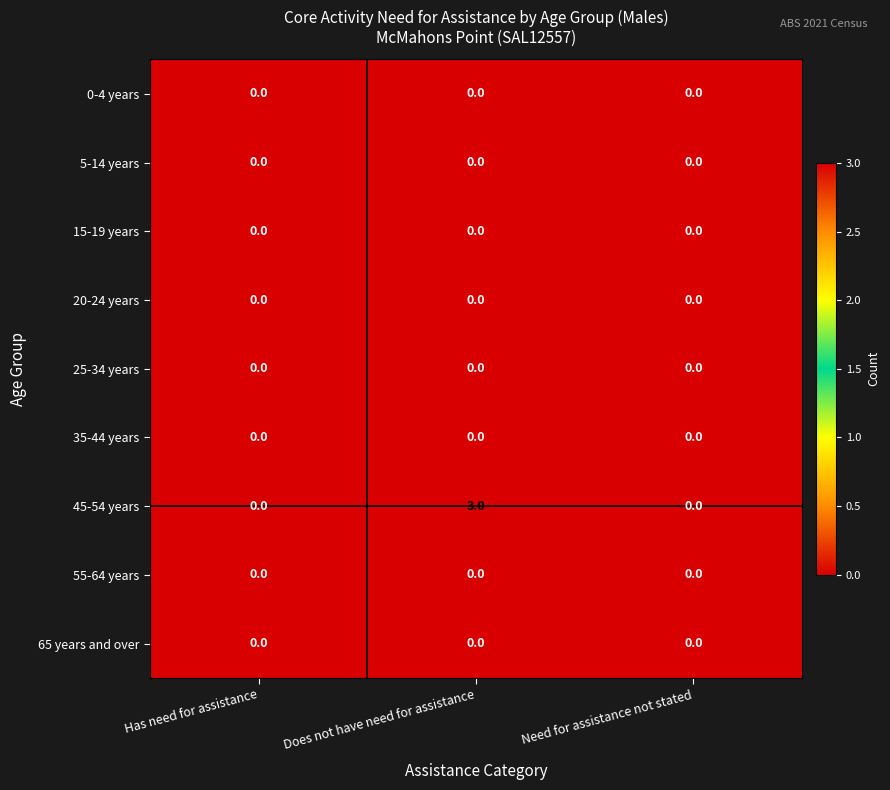

Reading right to left, transcribe all the data shown in this chart.

0-4 years: 0	0	0
5-14 years: 0	0	0
15-19 years: 0	0	0
20-24 years: 0	0	0
25-34 years: 0	0	0
35-44 years: 0	0	0
45-54 years: 0	3	0
55-64 years: 0	0	0
65 years and over: 0	0	0